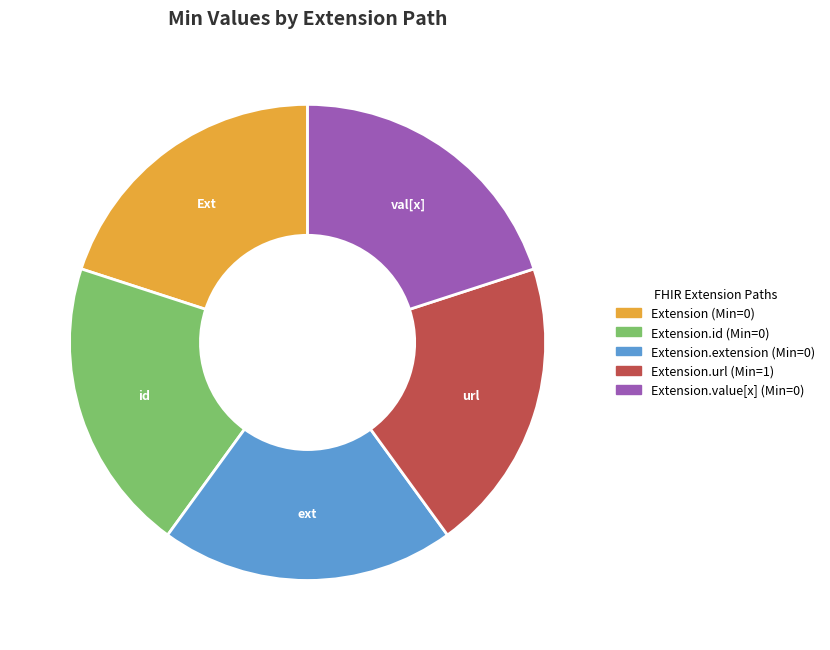

Does any single category account for the majority?

No